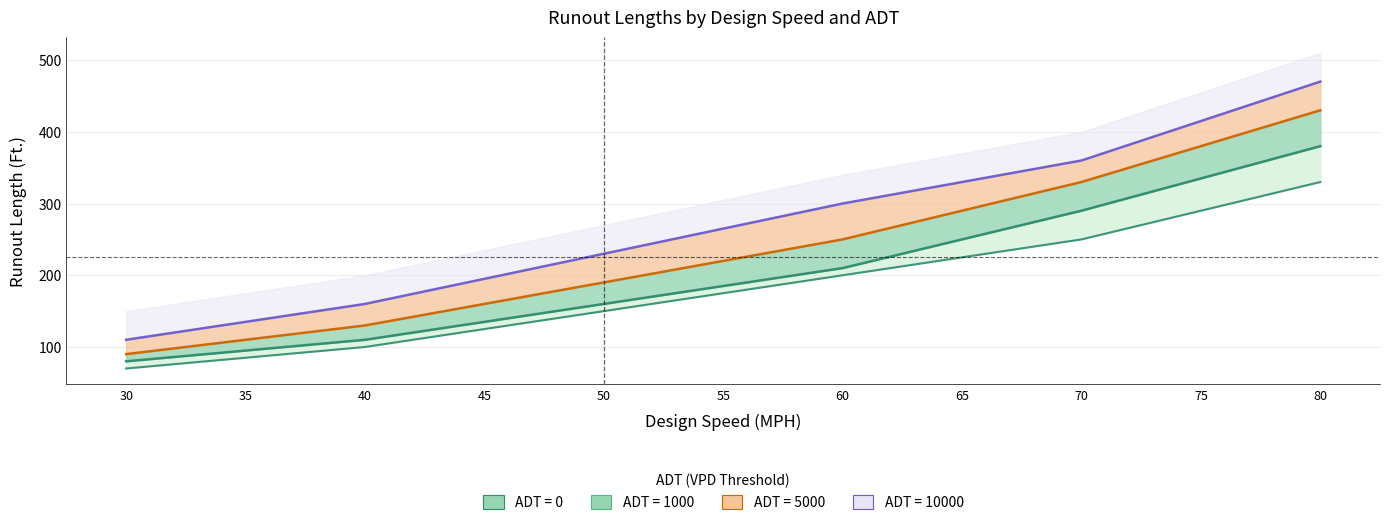

Between 60 and 75, which is larger?

75